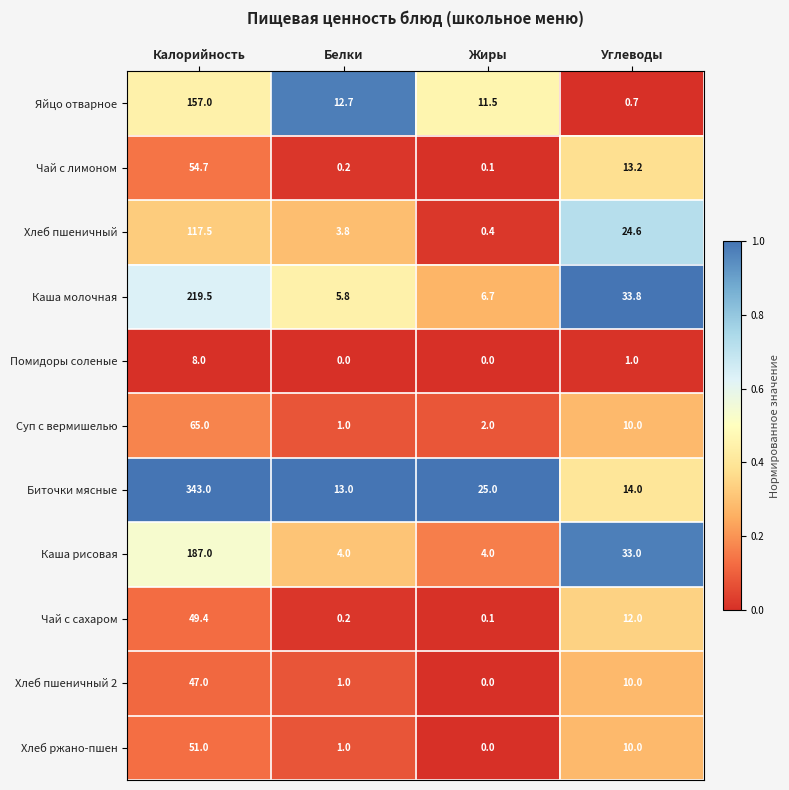

Which series changed the most between Жиры and Углеводы?

Каша рисовая